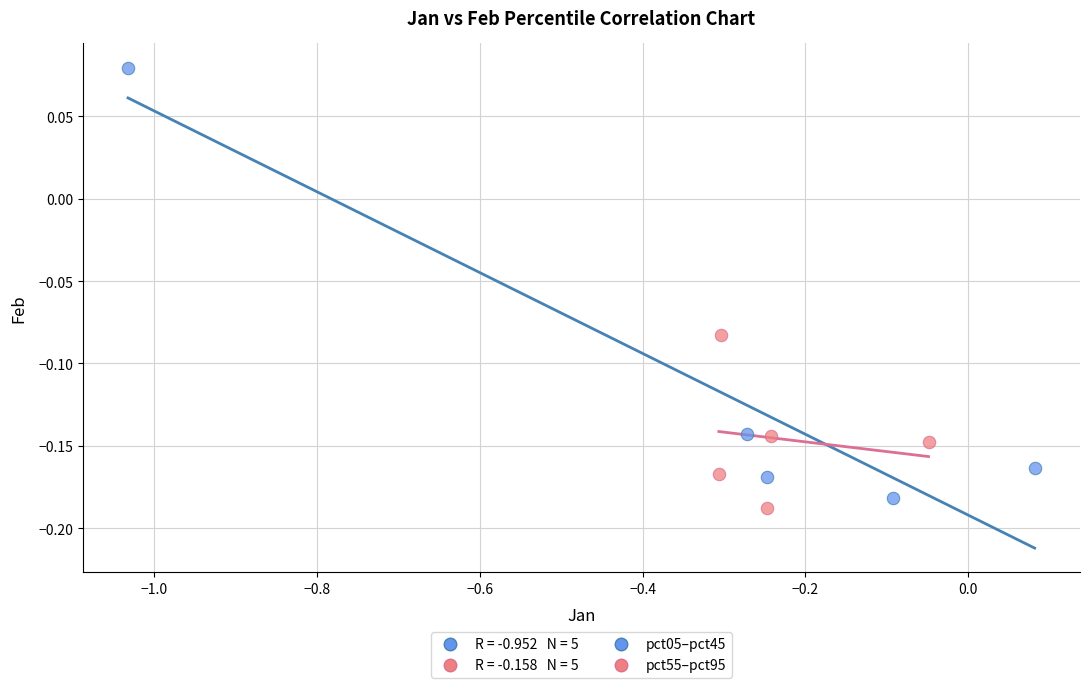

Which series has the largest Y range (max minus min)?

pct05–pct45